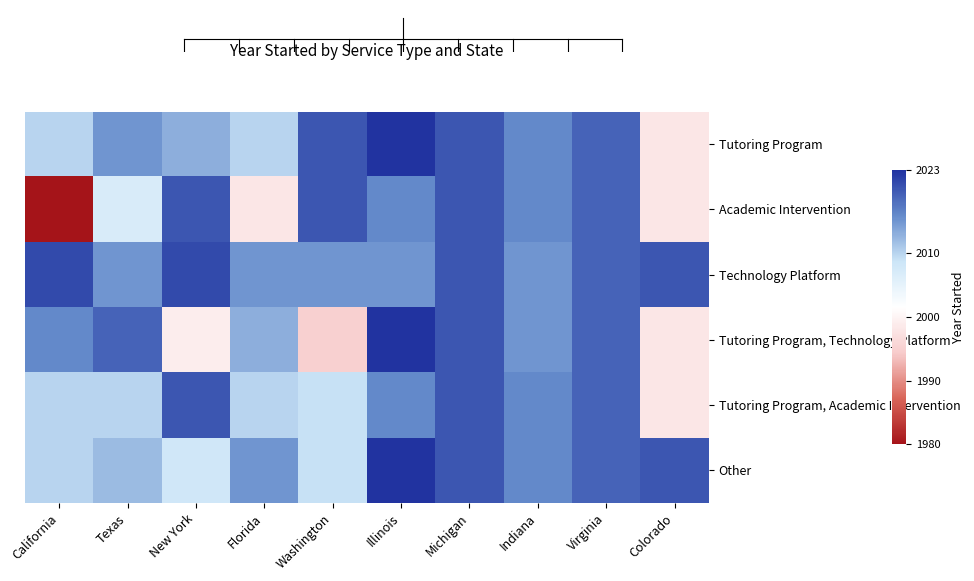

Count the number of data series in this chart.

6